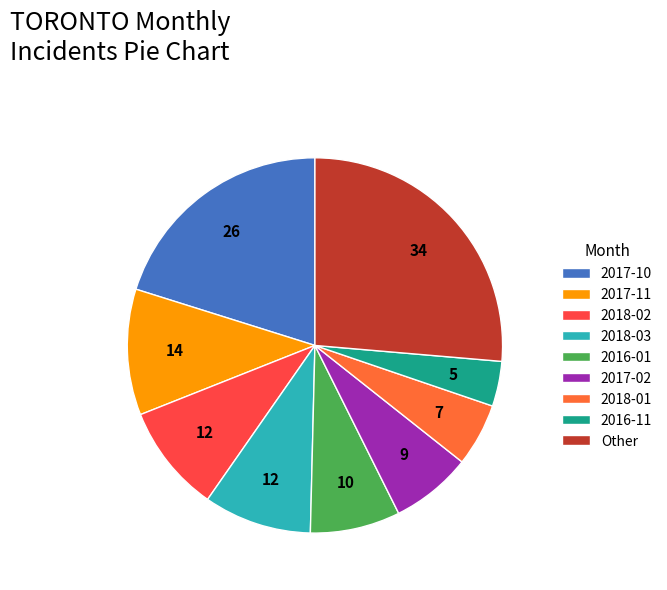

Approximately how many times larger is the value at 2018-01 compared to 2017-02?

0.8